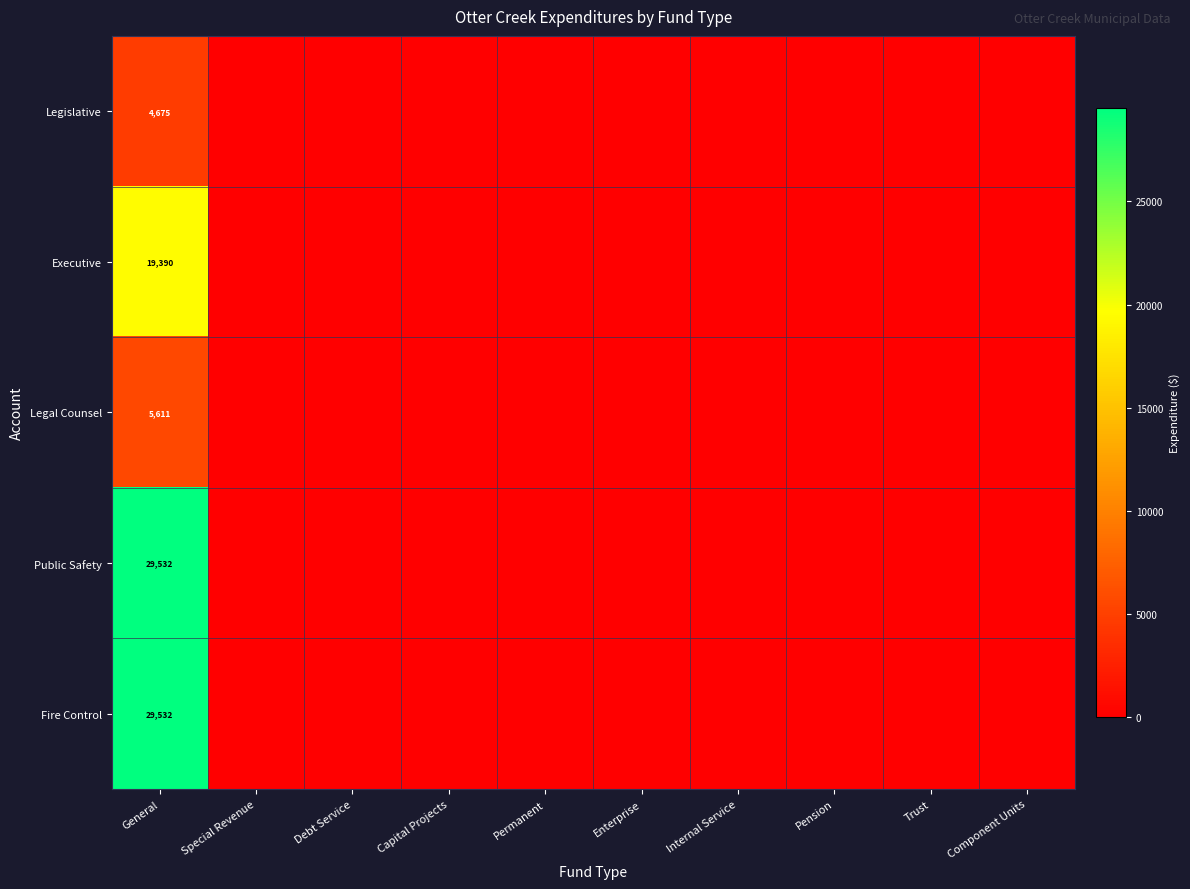

At which label is Legislative closest to 2337?

Special Revenue